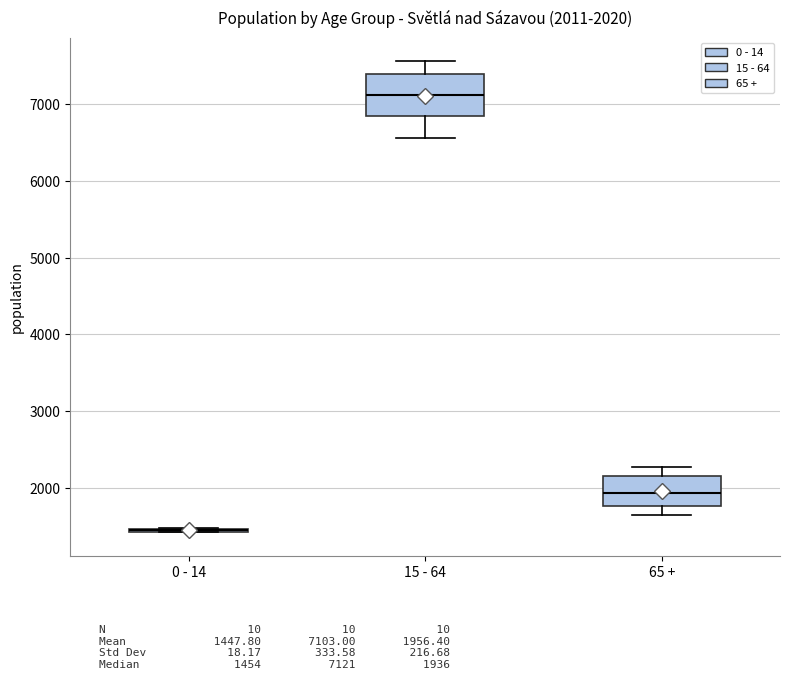

Which box is the tallest, from its lower edge to its upper edge?

15 - 64